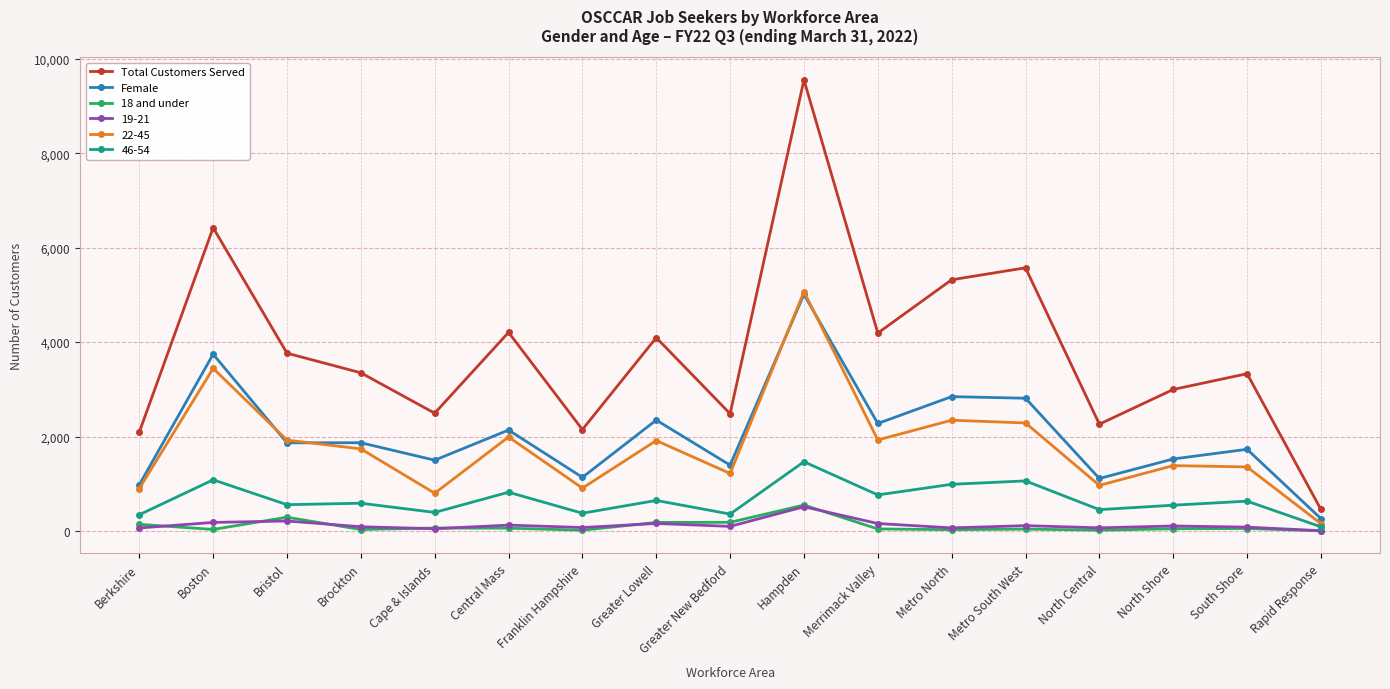

What is the value of the 18 and under point at the 7th from the left?

14